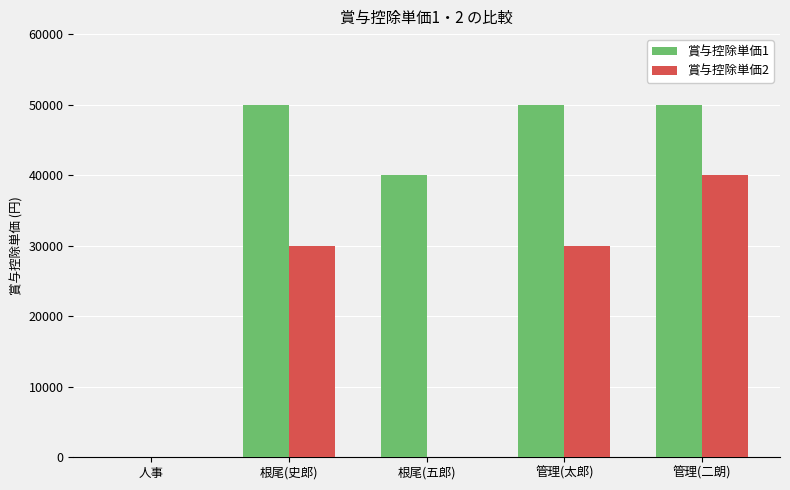

Does the chart contain stacked bars?

No